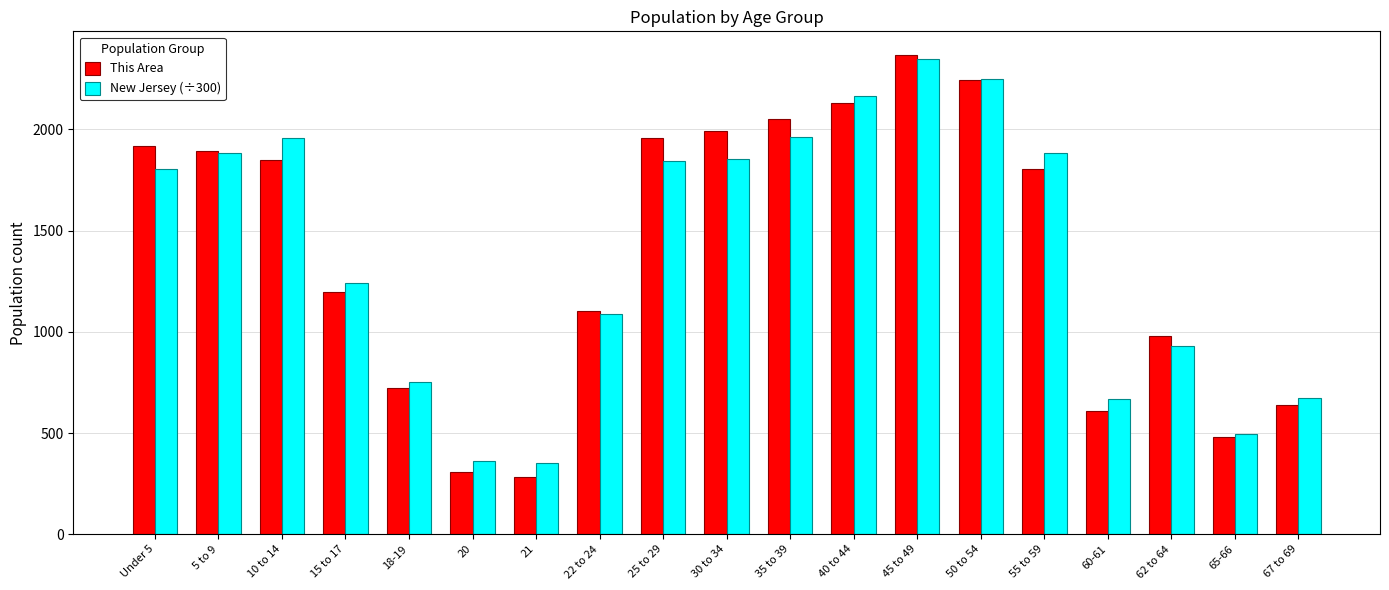

At which label is This Area closest to 1323?

15 to 17